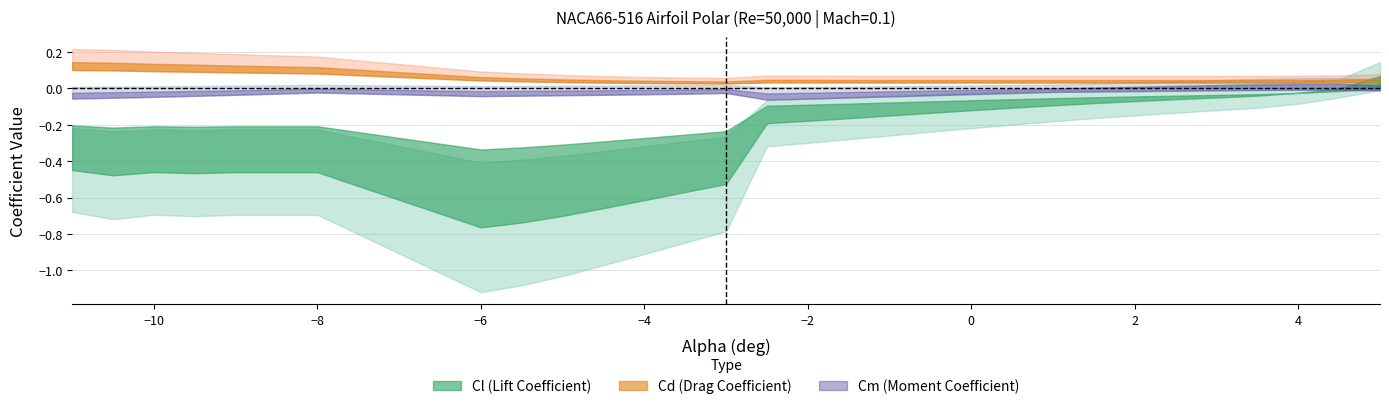

At how many categories does at least one series exceed 0?

30